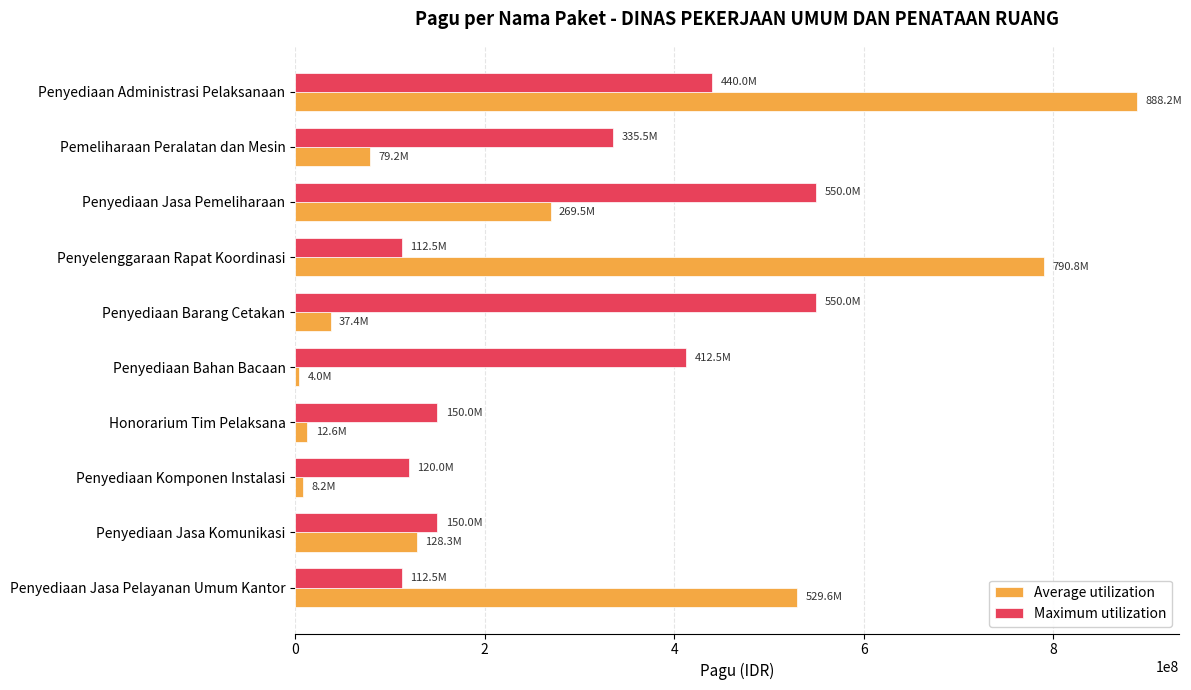

Which series has the largest total across all categories?

Maximum utilization